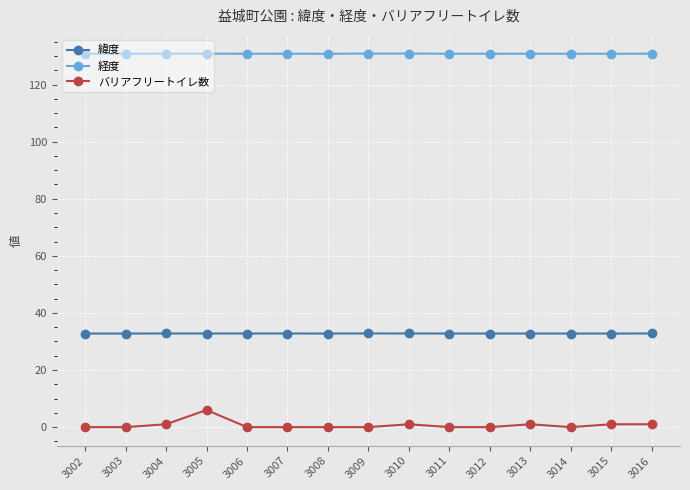

The value of 経度 at 3008 is 55.6. True or false?

False